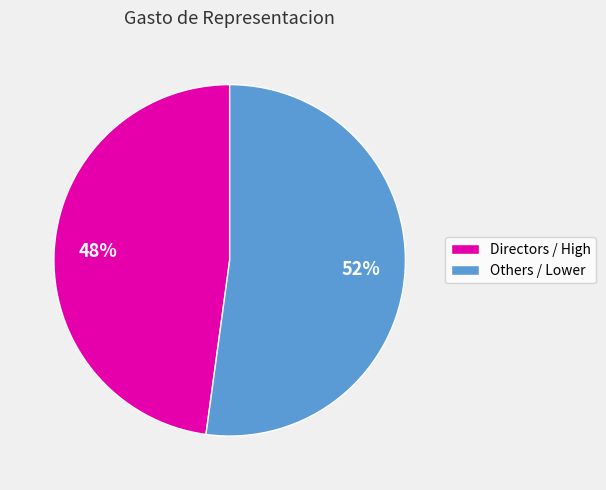

Count the number of slices in the pie.

2